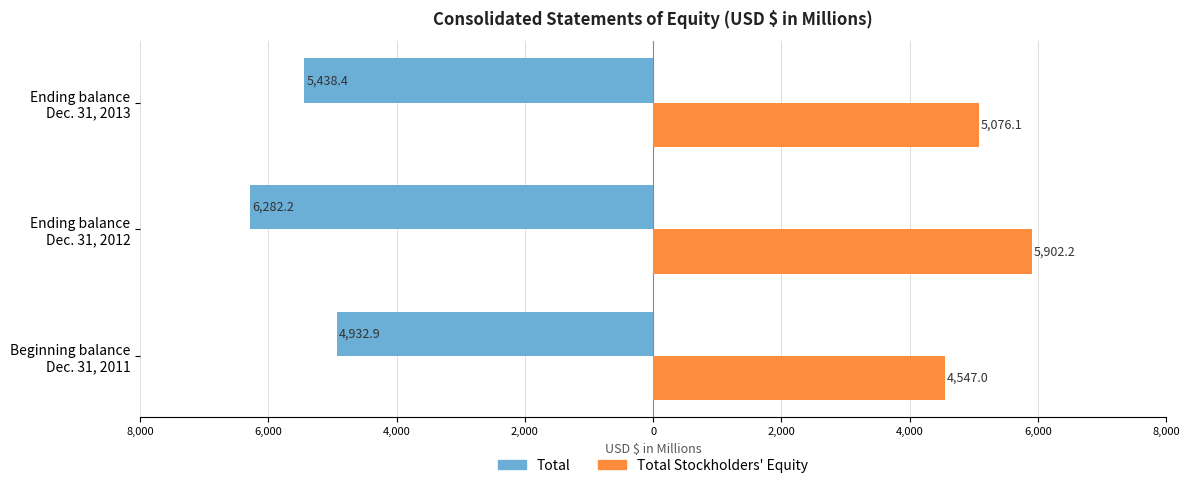

How many bars are there in each group?

2